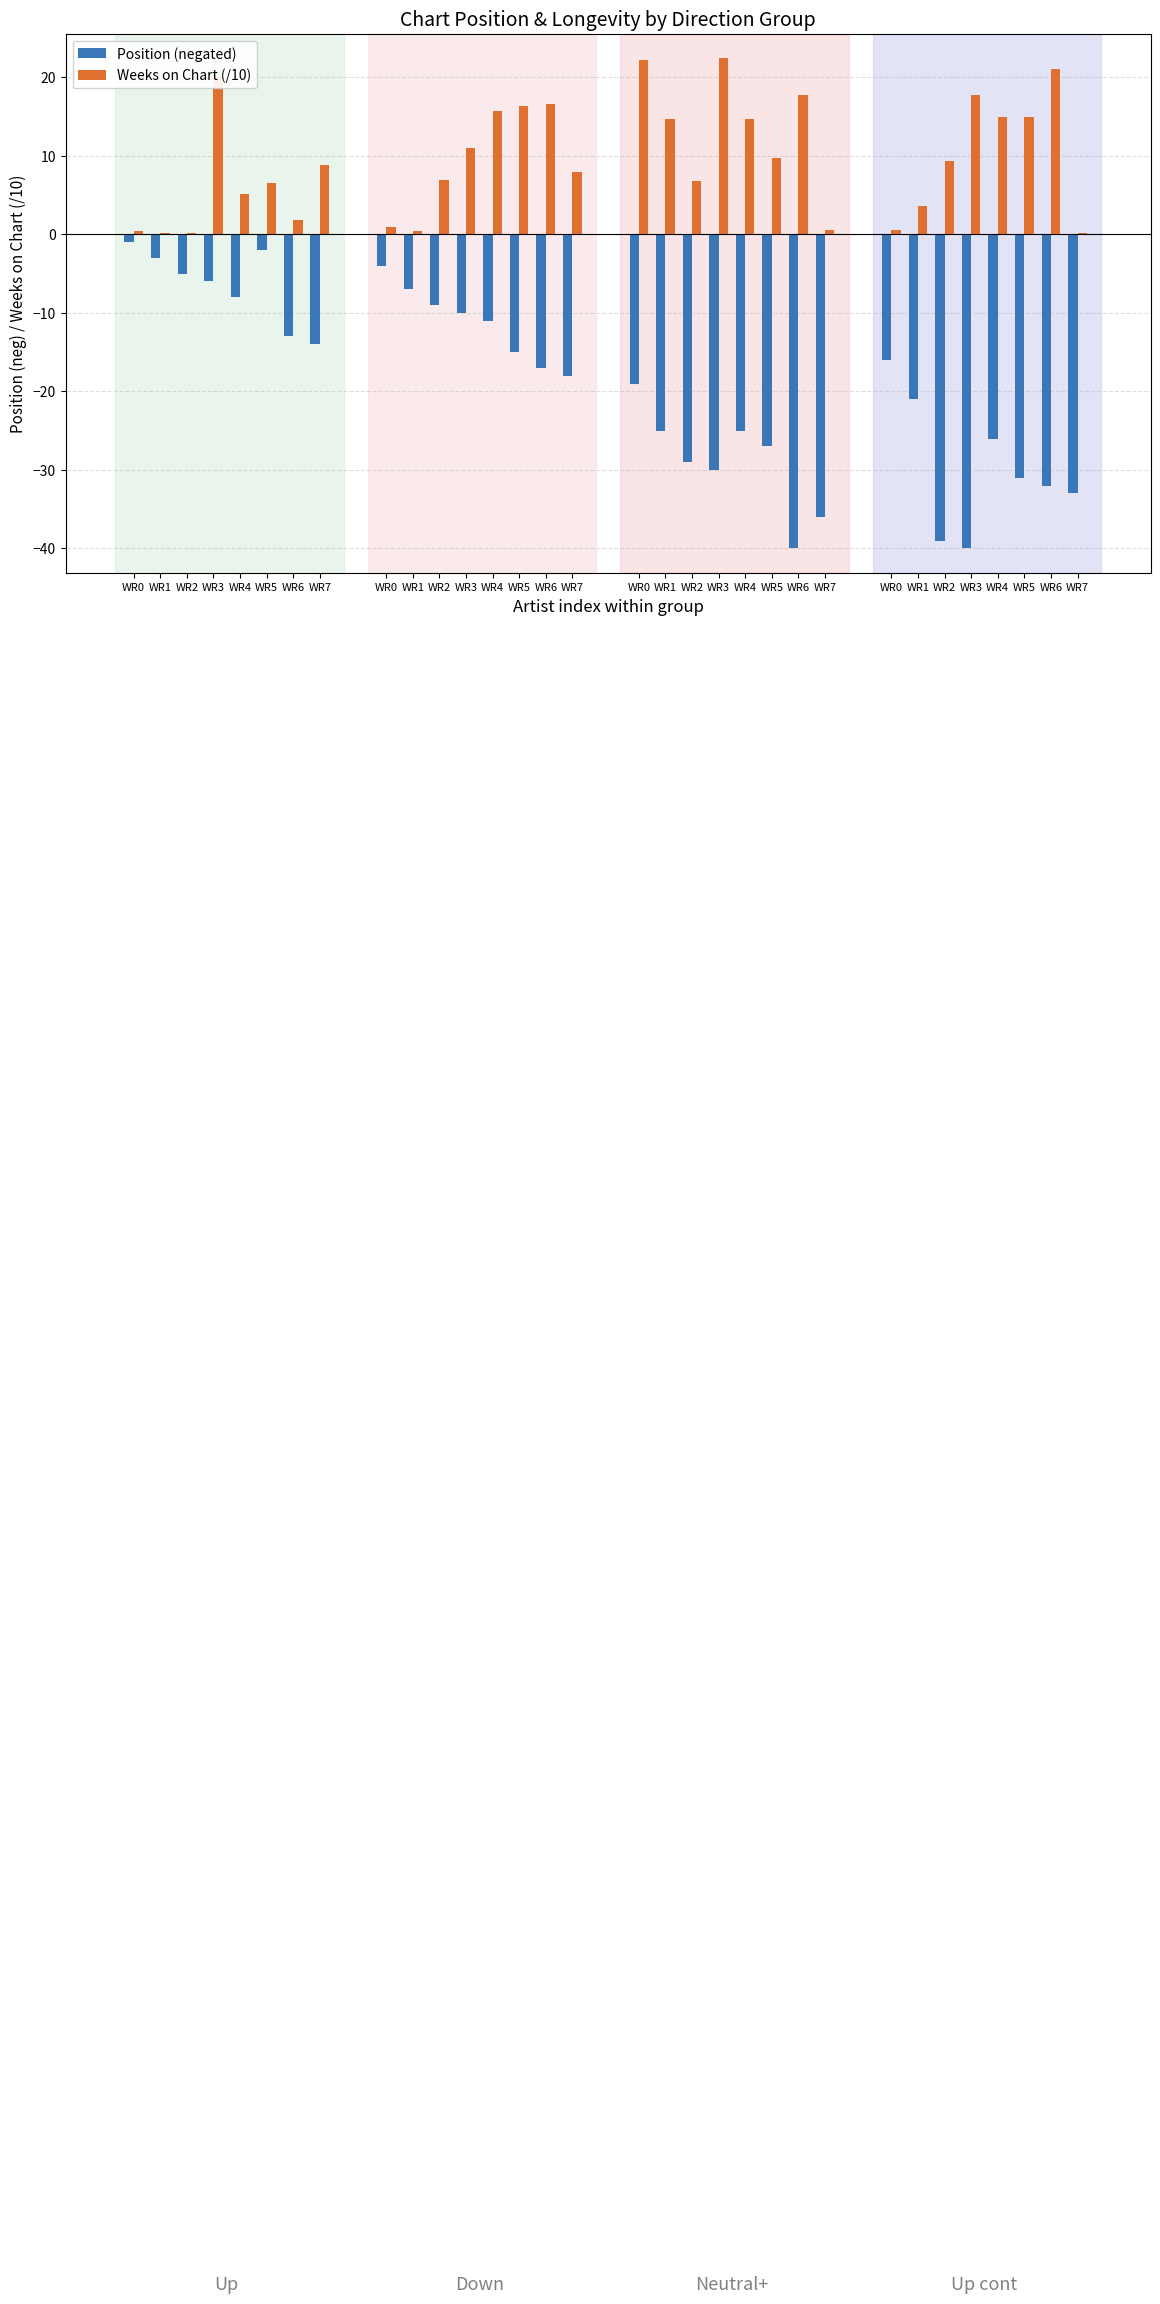

Count the number of data series in this chart.

2